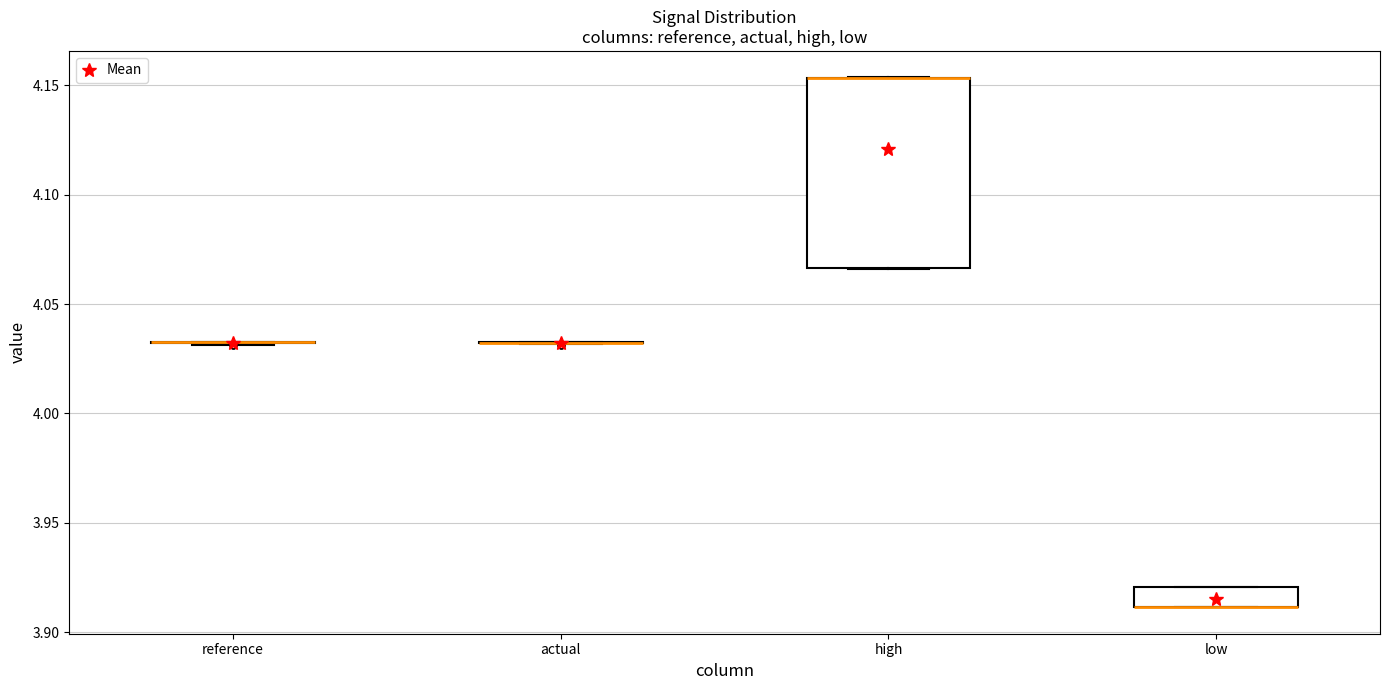

Where is the lower edge of the box for high on the y-axis? The values are not printed on the chart, so give them approximately, as read against the axis.

4.065